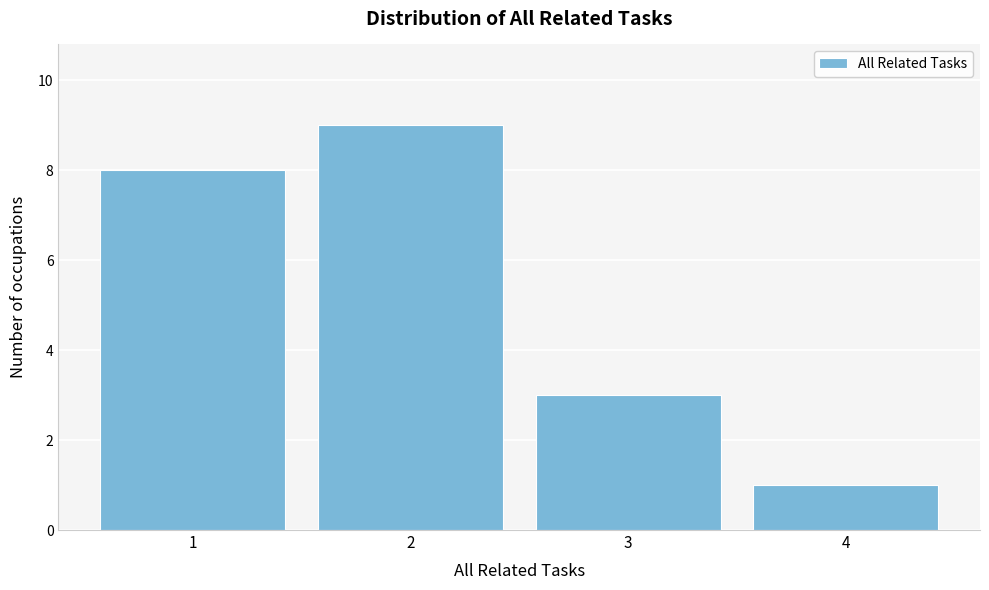

Reading left to right, what are all the values shown in this chart?

1=8	2=9	3=3	4=1